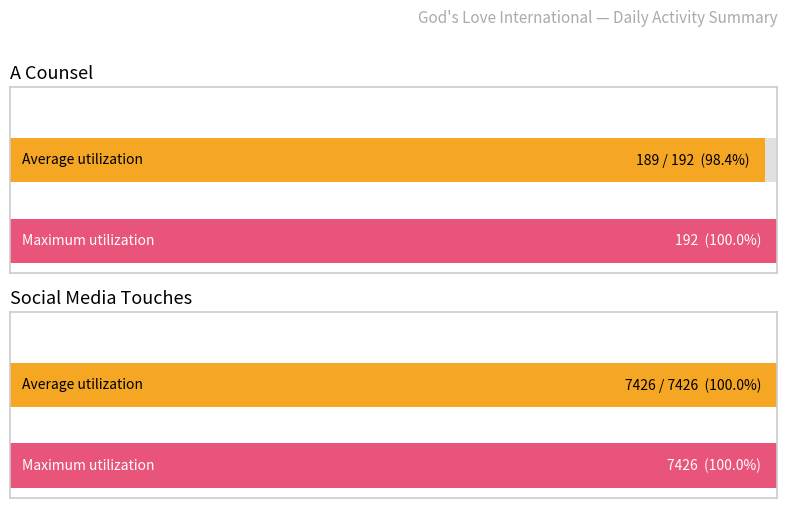

What is the sum of all A Counsel values?

381